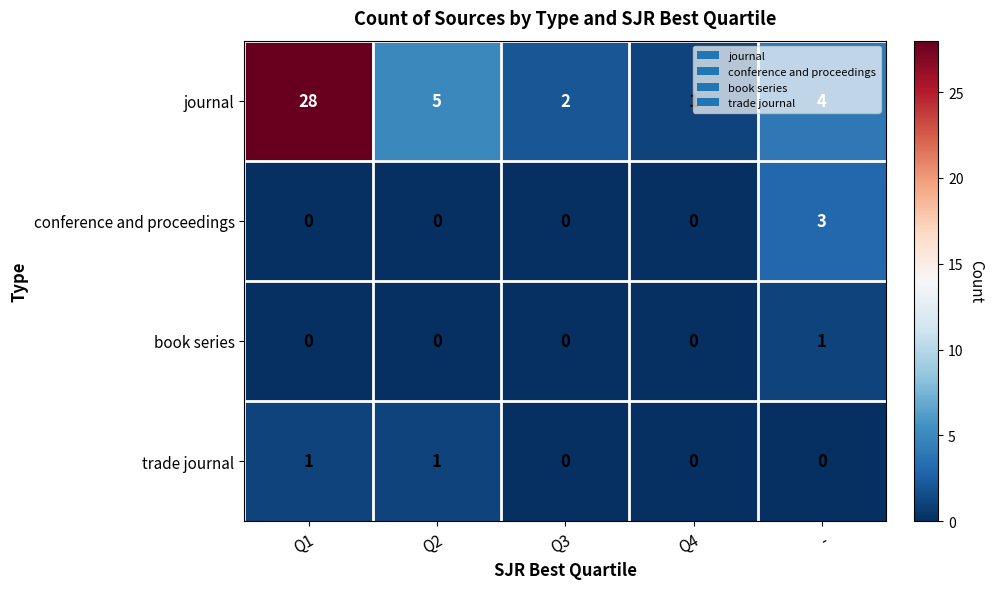

What is the difference between the second highest and minimum values in the journal series?

4